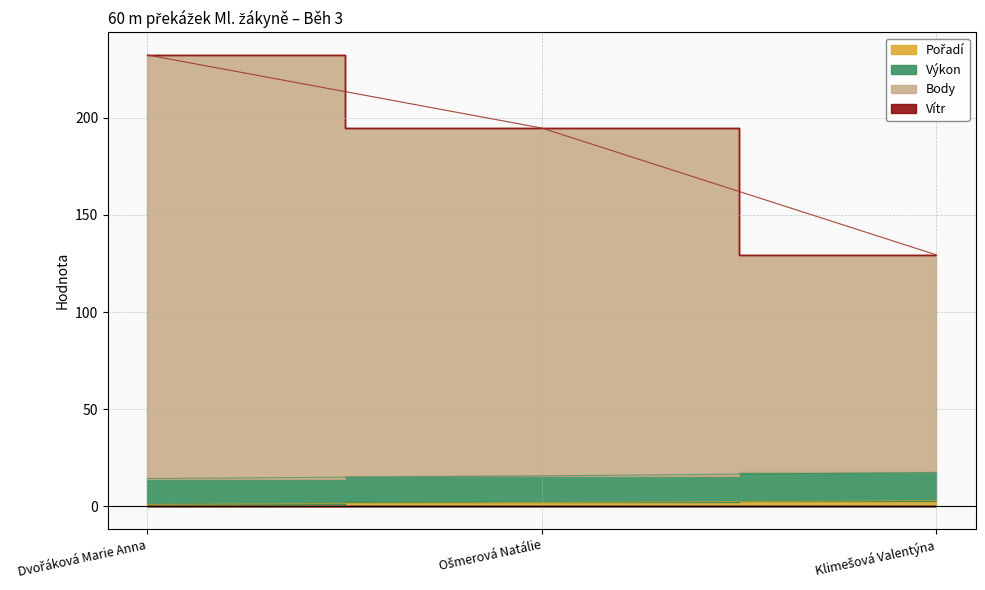

At which category is the sum across all series the highest?

Dvořáková Marie Anna